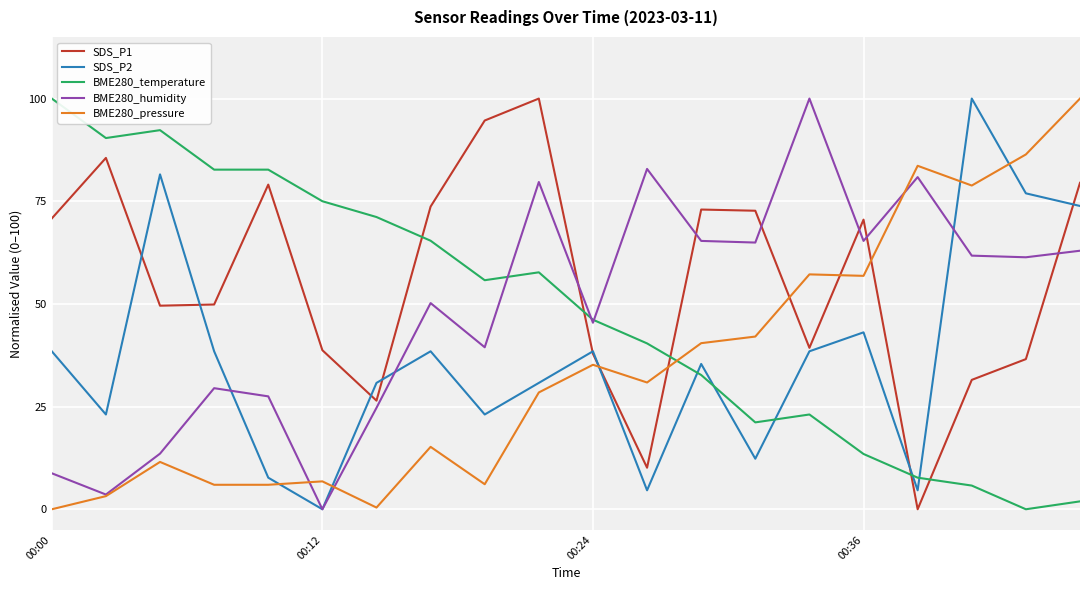

What are all the series names shown in the legend?

SDS_P1, SDS_P2, BME280_temperature, BME280_humidity, BME280_pressure